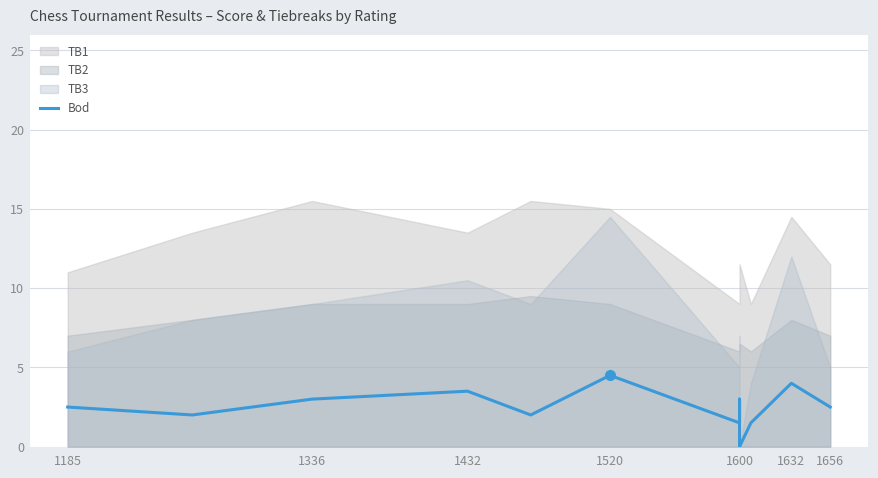

What is the difference between the maximum and minimum values?

4.5